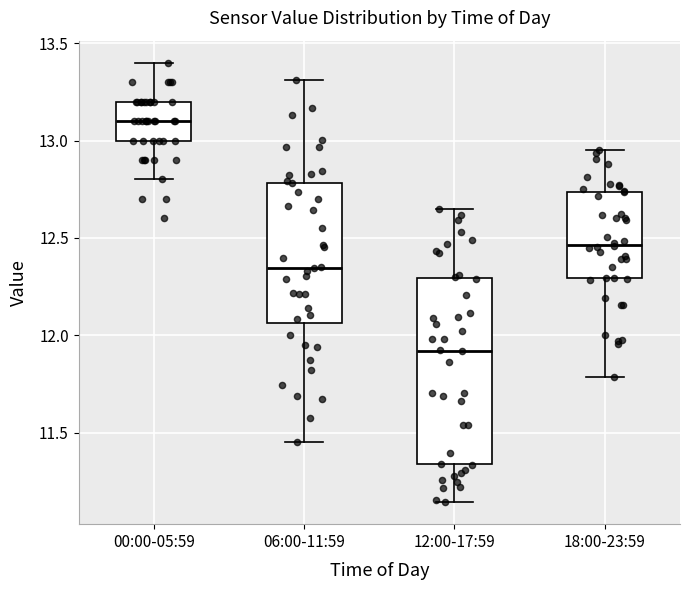

Where does the lower whisker of the box for 18:00-23:59 end on the y-axis? The values are not printed on the chart, so give them approximately, as read against the axis.

11.80